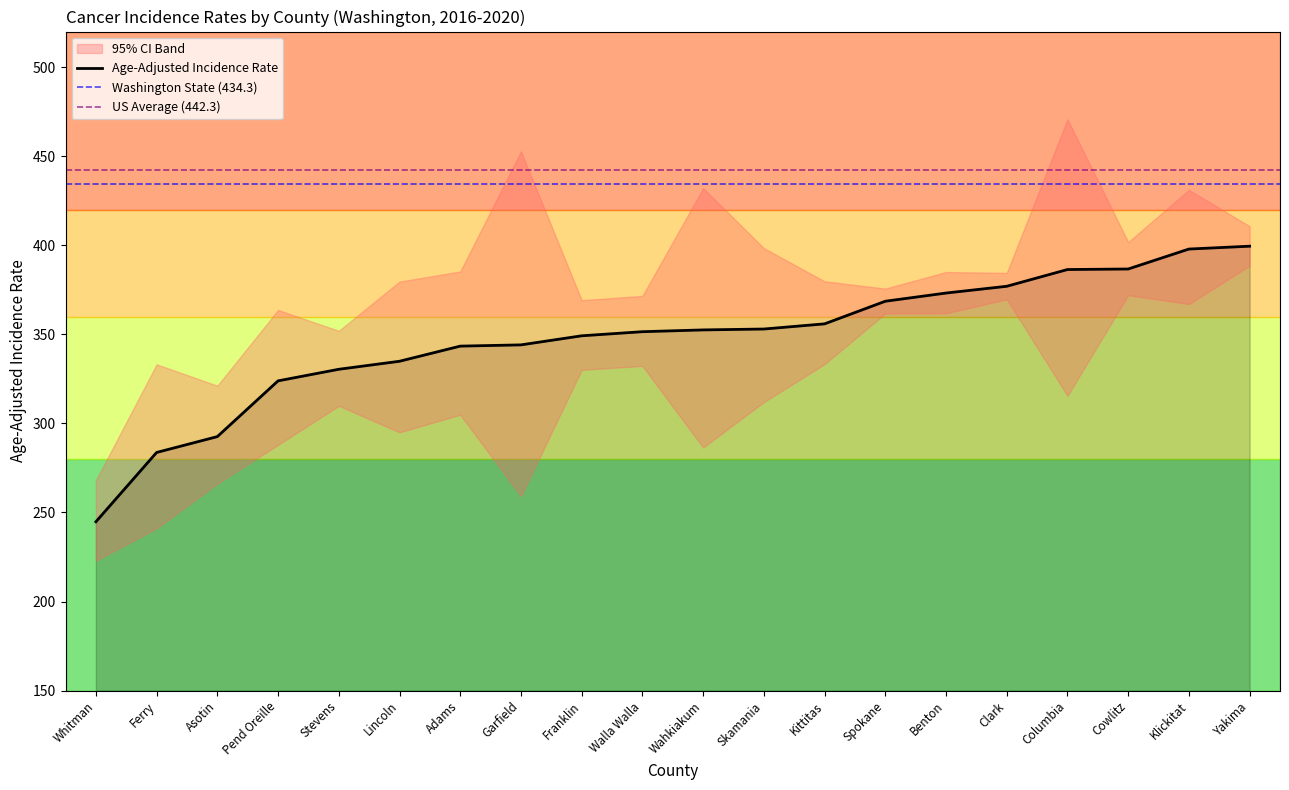

List the series in order of their overall mean, lowest first.

Lower 95% CI, Age-Adjusted Incidence Rate, Upper 95% CI